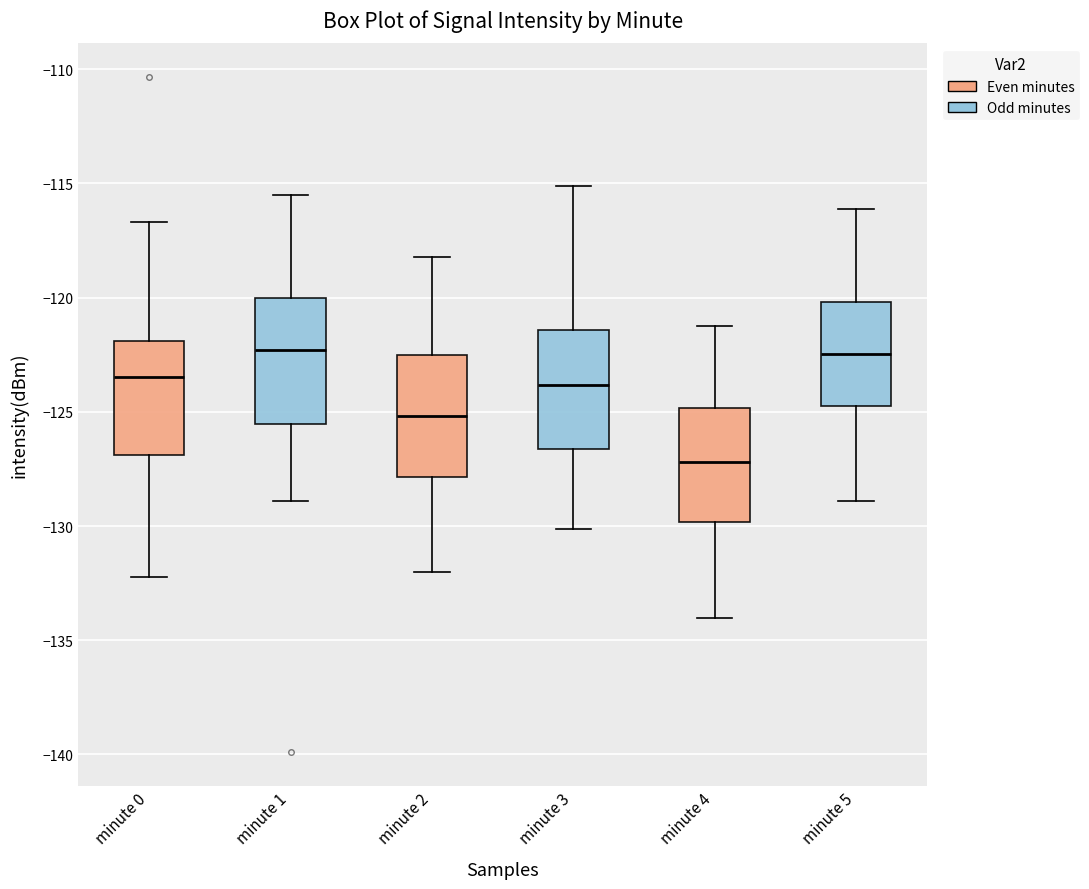

Reading left to right, transcribe this box plot: for each box, give where its median line is, the range the box spans, and where its two whiskers end, as read against the y-axis. The values are not printed on the chart, so give them approximately, as read against the axis.

minute 0: median -123.5, box -127.0 to -122.0, whiskers -132.0 to -116.5
minute 1: median -122.5, box -125.5 to -120.0, whiskers -129.0 to -115.5
minute 2: median -125.0, box -128.0 to -122.5, whiskers -132.0 to -118.0
minute 3: median -124.0, box -126.5 to -121.5, whiskers -130.0 to -115.0
minute 4: median -127.0, box -130.0 to -125.0, whiskers -134.0 to -121.0
minute 5: median -122.5, box -124.5 to -120.0, whiskers -129.0 to -116.0